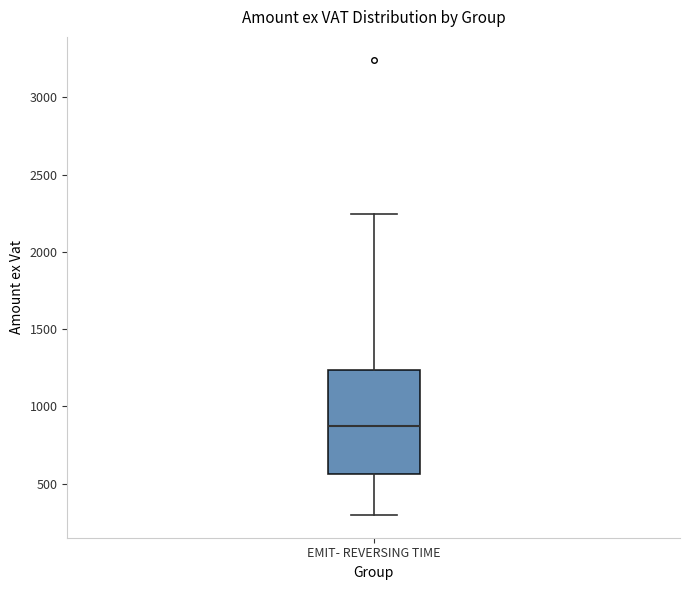

Where is the upper edge of the box for EMIT- REVERSING TIME on the y-axis? The values are not printed on the chart, so give them approximately, as read against the axis.

1250